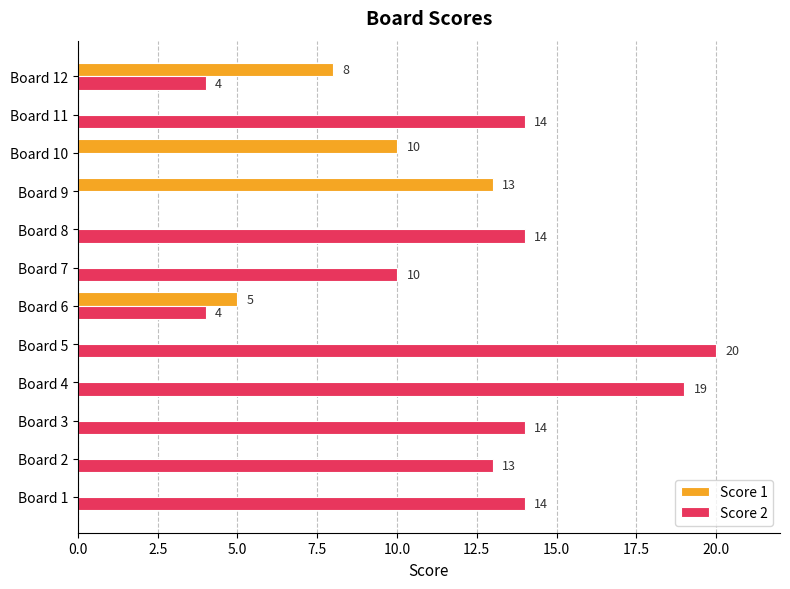

Which series has the largest total across all categories?

Score 2